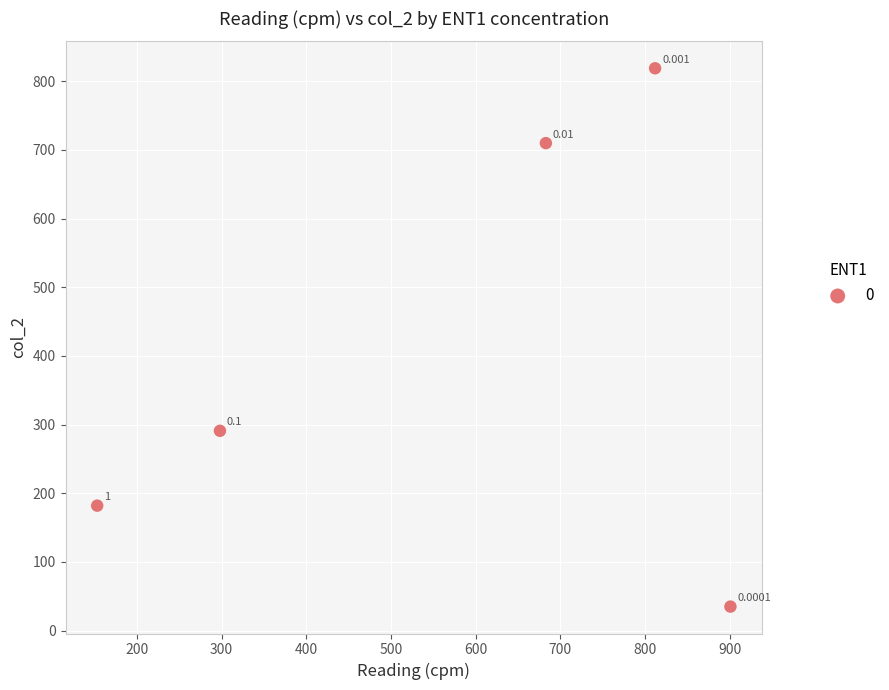

How many data points are displayed?

5